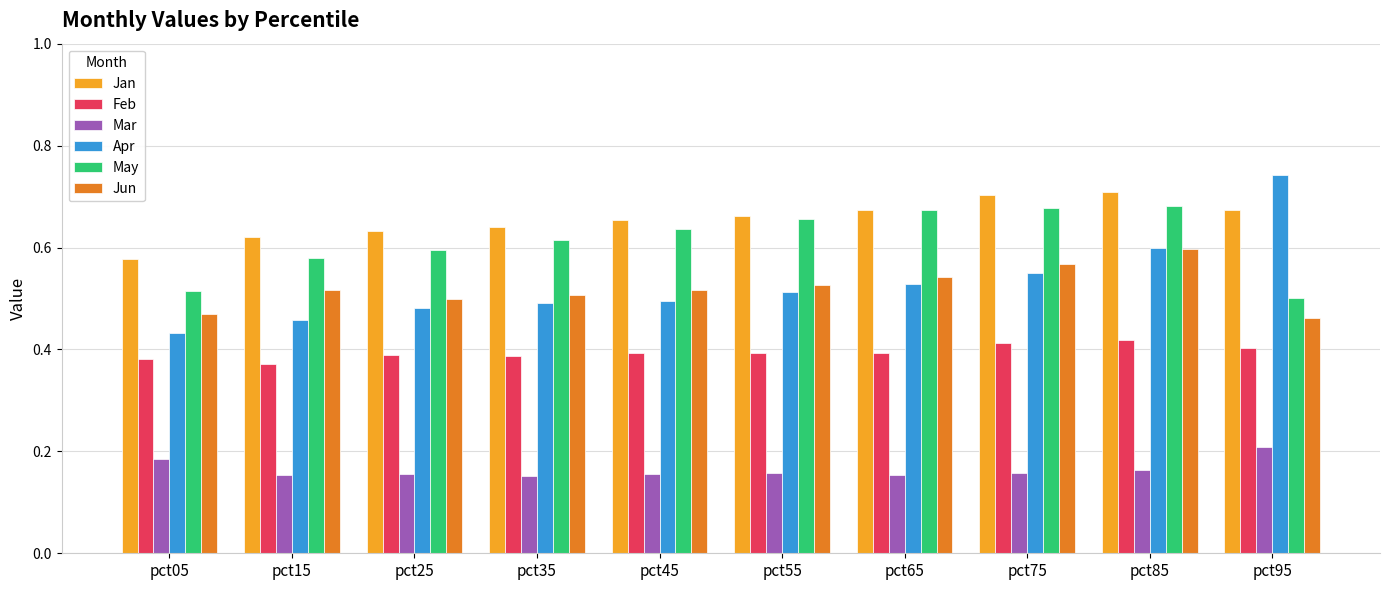

At which category does the chart reach its peak across all series?

pct95